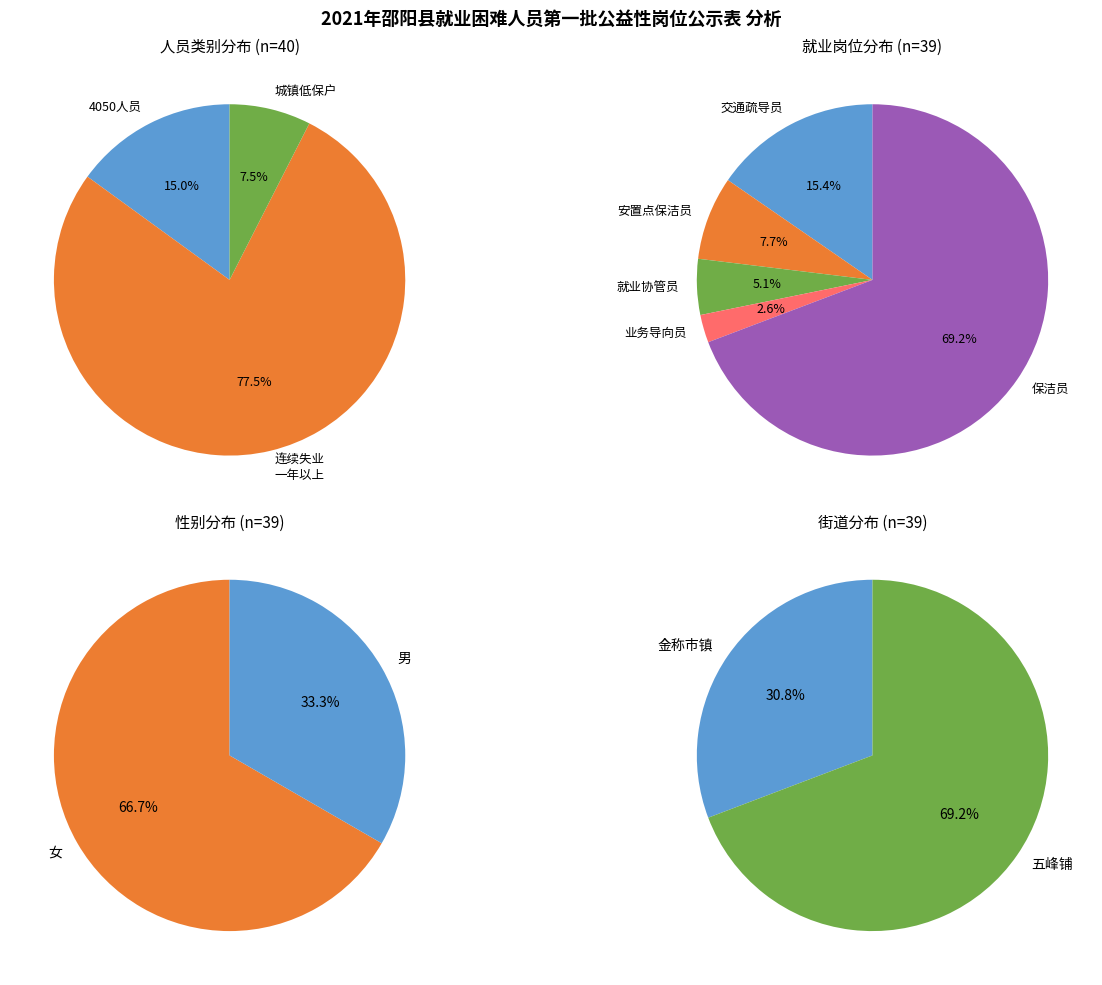

True or false: 4050人员 accounts for 2% of the total.

False